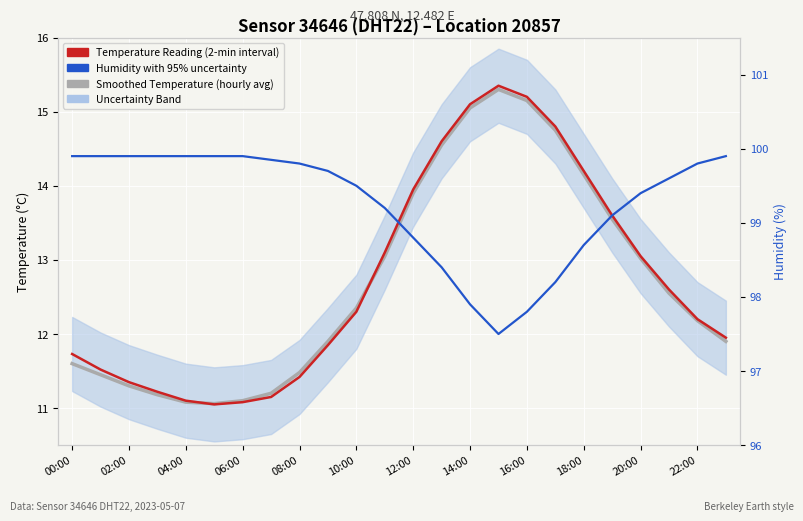

The value of Smoothed Temperature (hourly avg) at 22:00 is 6.2. True or false?

False